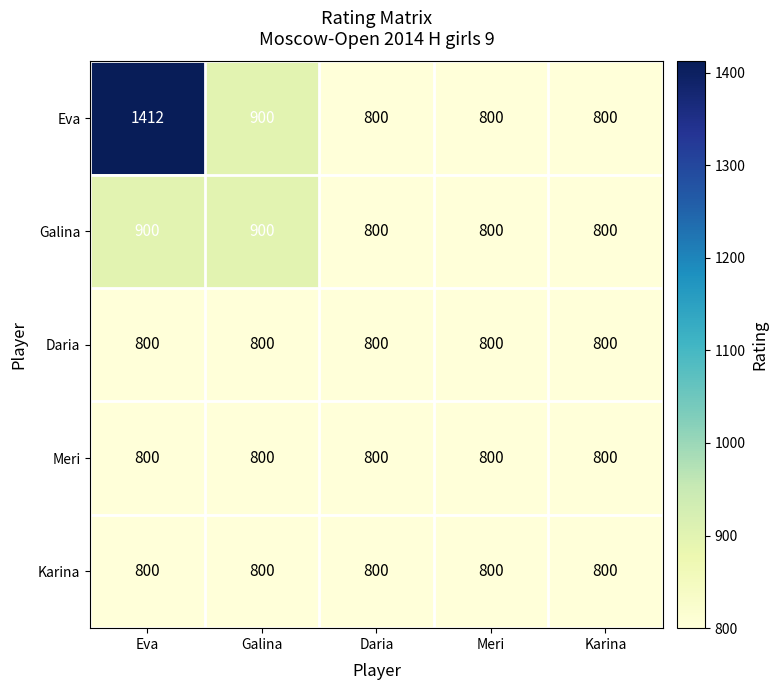

What is the greatest value displayed?

1412